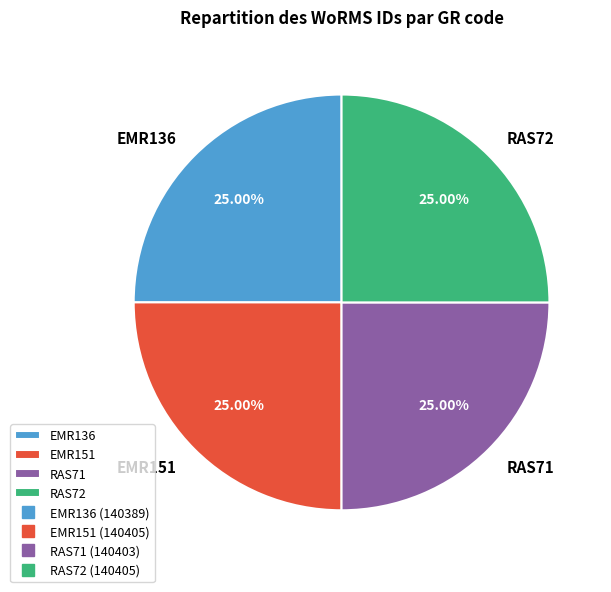

Approximately how many times larger is the value at EMR151 compared to RAS72?

1.0